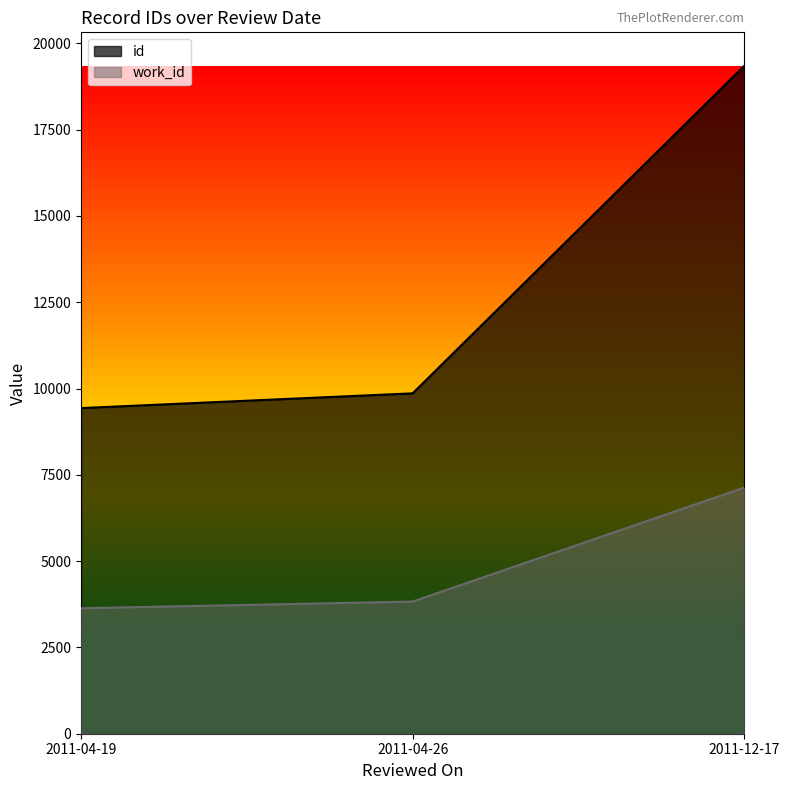

Reading right to left, what are all the values shown in this chart?

id: 2011-12-17=19352	2011-04-26=9861	2011-04-19=9434
work_id: 2011-12-17=7132	2011-04-26=3829	2011-04-19=3635